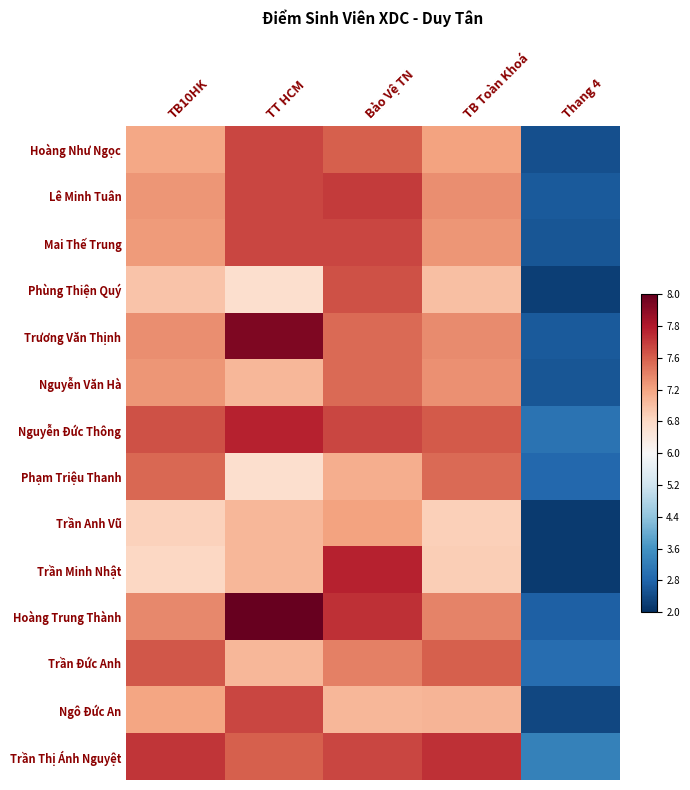

Reading right to left, what are all the values shown in this chart?

Hoàng Như Ngọc: Thang 4=-0.9	TB Toàn Khoá=0.4	Bảo Vệ TN=0.6	TT HCM=0.7	TB10HK=0.4
Lê Minh Tuân: Thang 4=-0.8	TB Toàn Khoá=0.5	Bảo Vệ TN=0.7	TT HCM=0.7	TB10HK=0.4
Mai Thế Trung: Thang 4=-0.9	TB Toàn Khoá=0.4	Bảo Vệ TN=0.7	TT HCM=0.7	TB10HK=0.4
Phùng Thiện Quý: Thang 4=-0.9	TB Toàn Khoá=0.3	Bảo Vệ TN=0.6	TT HCM=0.2	TB10HK=0.3
Trương Văn Thịnh: Thang 4=-0.8	TB Toàn Khoá=0.5	Bảo Vệ TN=0.6	TT HCM=0.9	TB10HK=0.5
Nguyễn Văn Hà: Thang 4=-0.9	TB Toàn Khoá=0.5	Bảo Vệ TN=0.6	TT HCM=0.3	TB10HK=0.4
Nguyễn Đức Thông: Thang 4=-0.7	TB Toàn Khoá=0.6	Bảo Vệ TN=0.7	TT HCM=0.8	TB10HK=0.6
Phạm Triệu Thanh: Thang 4=-0.8	TB Toàn Khoá=0.6	Bảo Vệ TN=0.4	TT HCM=0.2	TB10HK=0.6
Trần Anh Vũ: Thang 4=-1.0	TB Toàn Khoá=0.2	Bảo Vệ TN=0.4	TT HCM=0.3	TB10HK=0.2
Trần Minh Nhật: Thang 4=-1.0	TB Toàn Khoá=0.2	Bảo Vệ TN=0.8	TT HCM=0.3	TB10HK=0.2
Hoàng Trung Thành: Thang 4=-0.8	TB Toàn Khoá=0.5	Bảo Vệ TN=0.7	TT HCM=1.0	TB10HK=0.5
Trần Đức Anh: Thang 4=-0.8	TB Toàn Khoá=0.6	Bảo Vệ TN=0.5	TT HCM=0.3	TB10HK=0.6
Ngô Đức An: Thang 4=-0.9	TB Toàn Khoá=0.3	Bảo Vệ TN=0.3	TT HCM=0.7	TB10HK=0.4
Trần Thị Ánh Nguyệt: Thang 4=-0.7	TB Toàn Khoá=0.7	Bảo Vệ TN=0.7	TT HCM=0.6	TB10HK=0.7